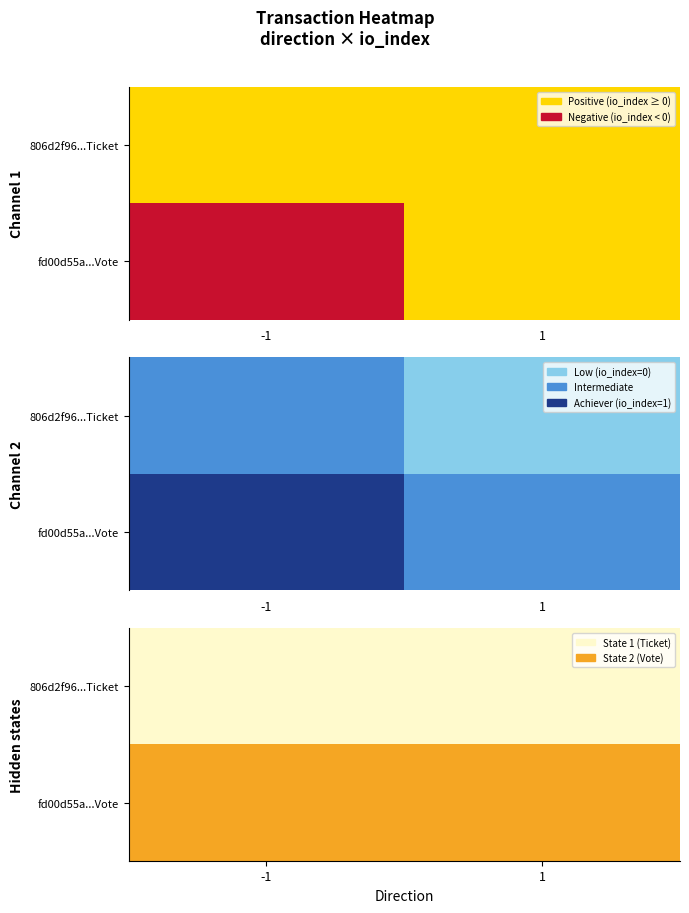

Rank the series by their maximum value, from highest to lowest.

fd00d55a2afb98cca04a92dee976b7d4fd914f4, 806d2f961a6490d6b8bf7d82efe5bed967a53f5